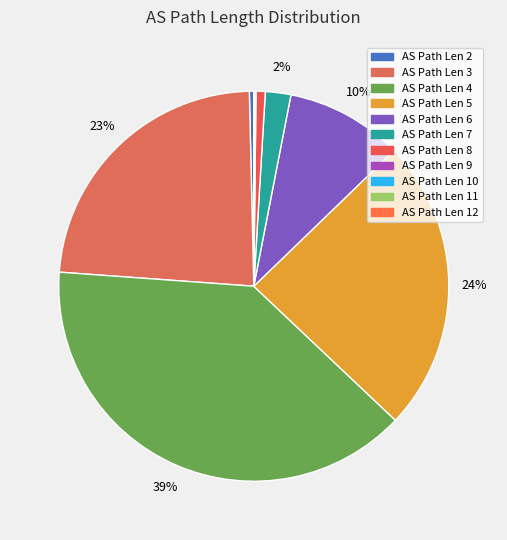

How many segments does this pie chart have?

11